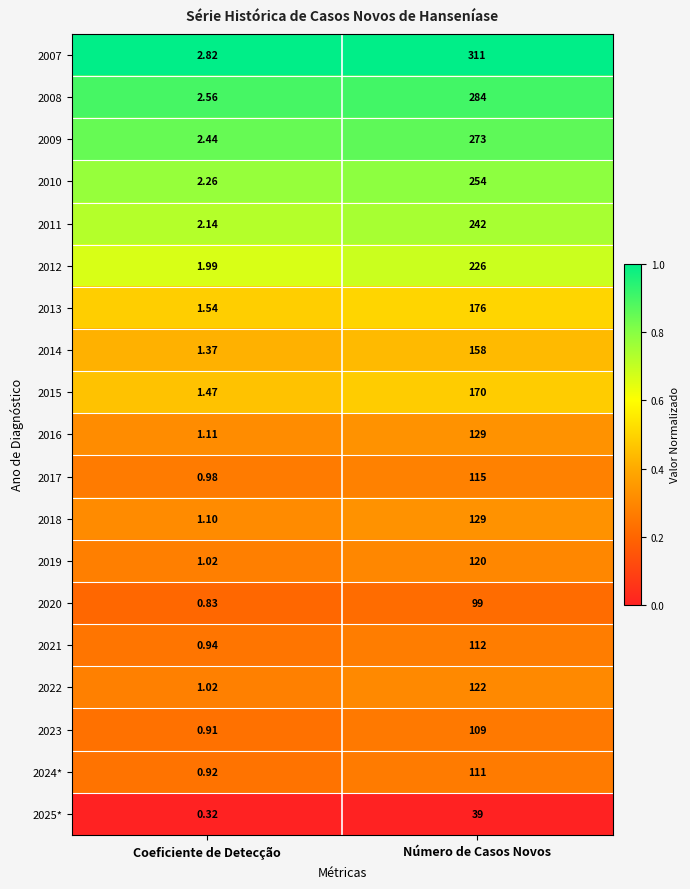

At which category is the sum across all series the highest?

Número de Casos Novos